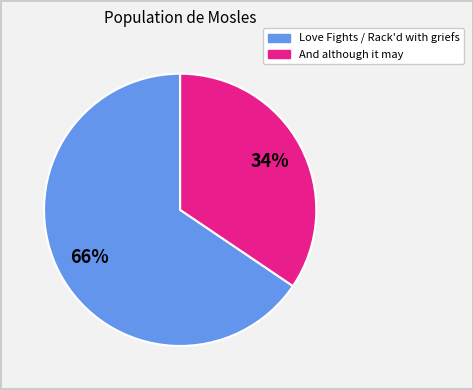

To the nearest percent, what is the average slice percentage?

50%